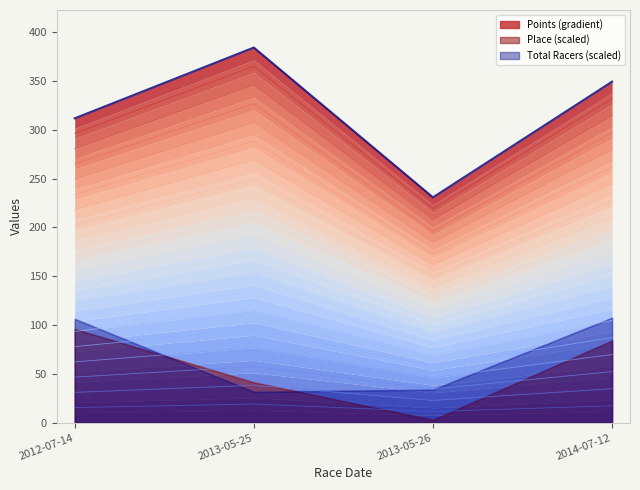

What is the difference between the highest and lowest values at 2013-05-25?

384.3